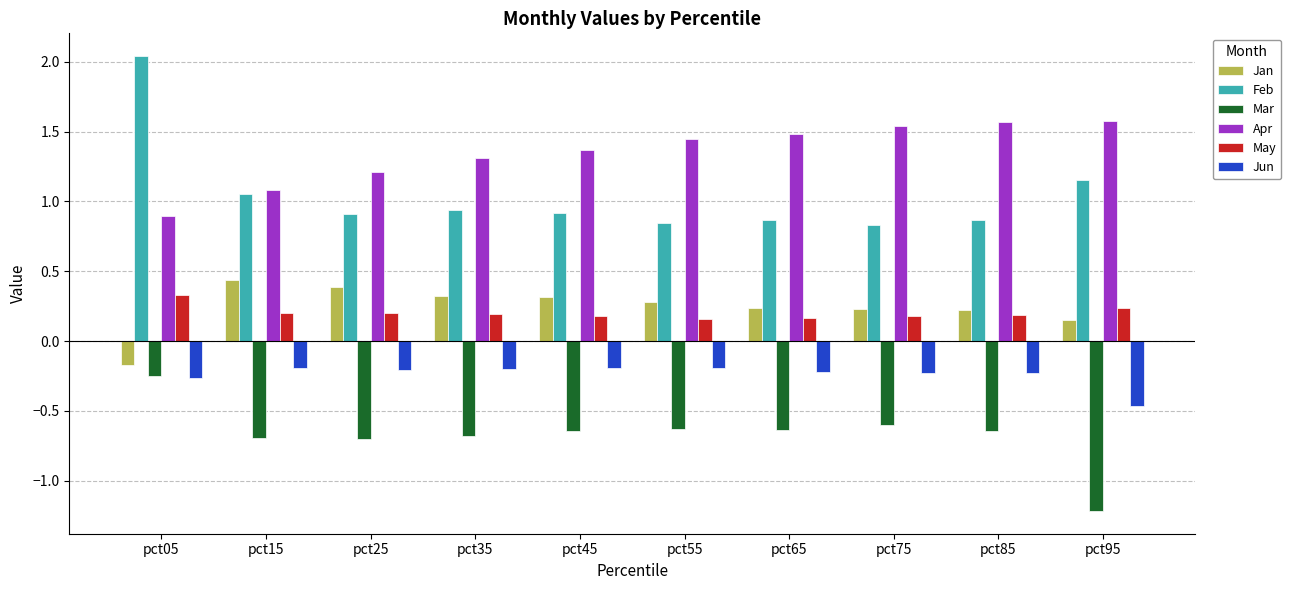

List the series in order of their peak value, lowest first.

Mar, Jun, May, Jan, Apr, Feb